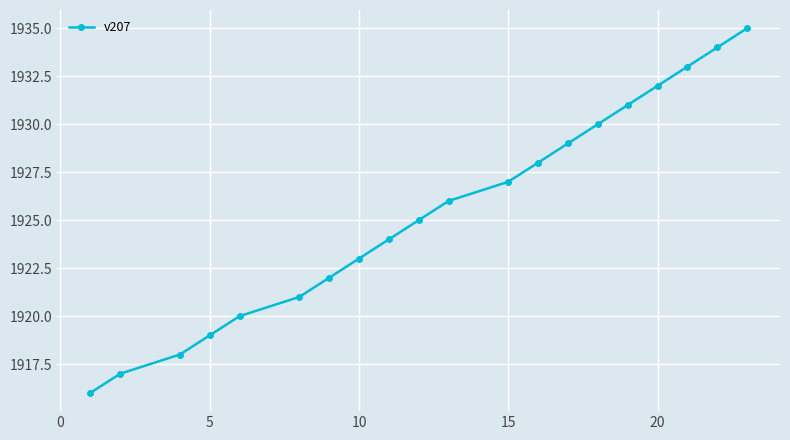

How many data points are less than 1926?

10